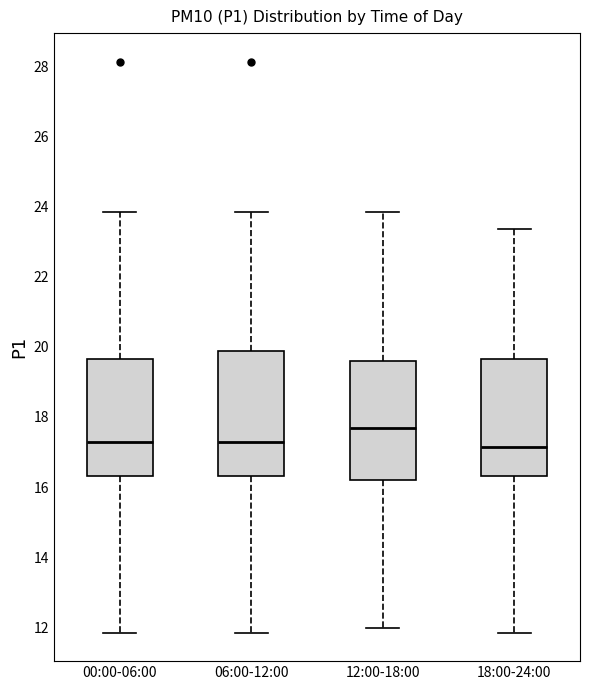

Where does the median line of the box for 18:00-24:00 sit on the y-axis? The values are not printed on the chart, so give them approximately, as read against the axis.

17.2